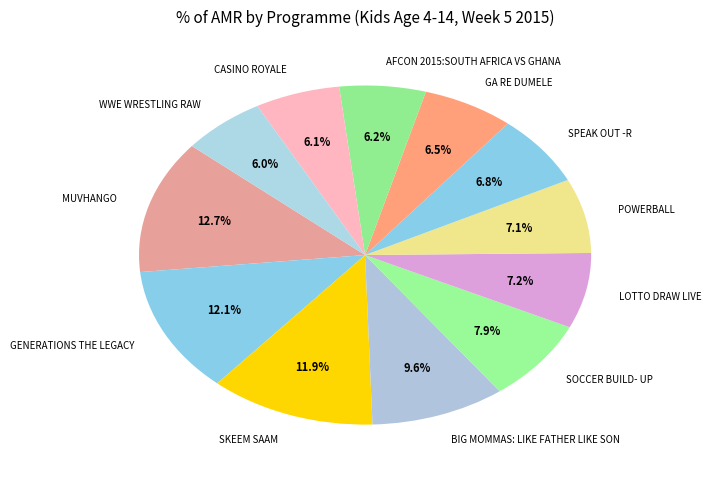

How many slices are in this pie chart?

12